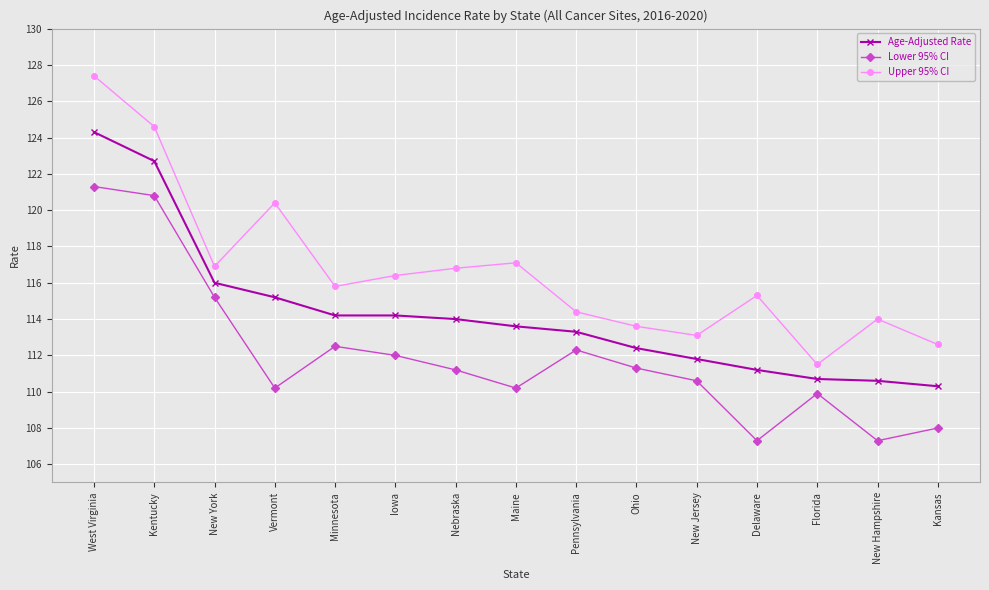

What is the maximum value shown in the chart?

127.4